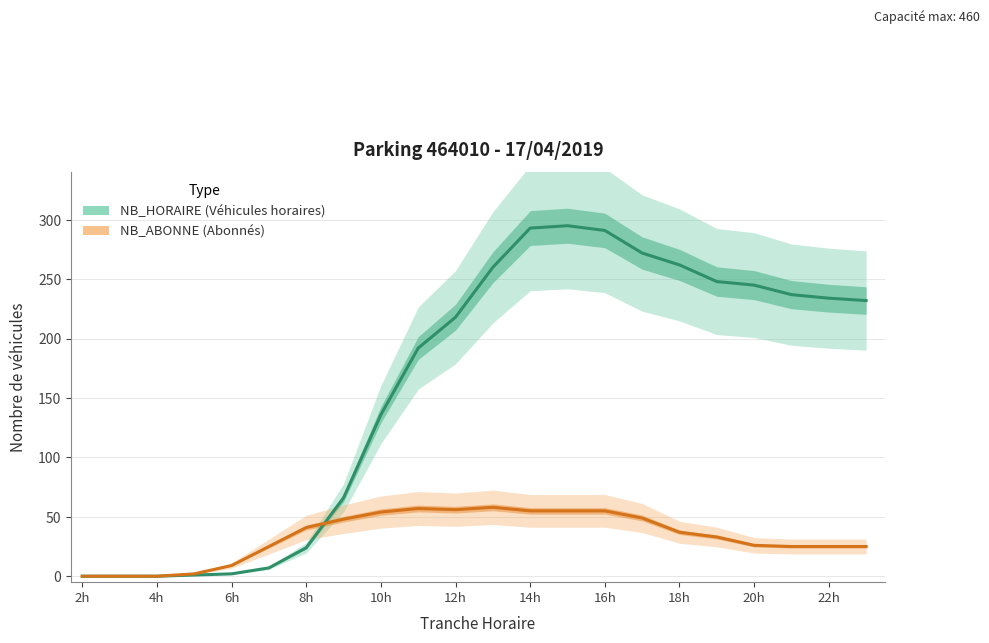

How many distinct data groups are displayed?

2